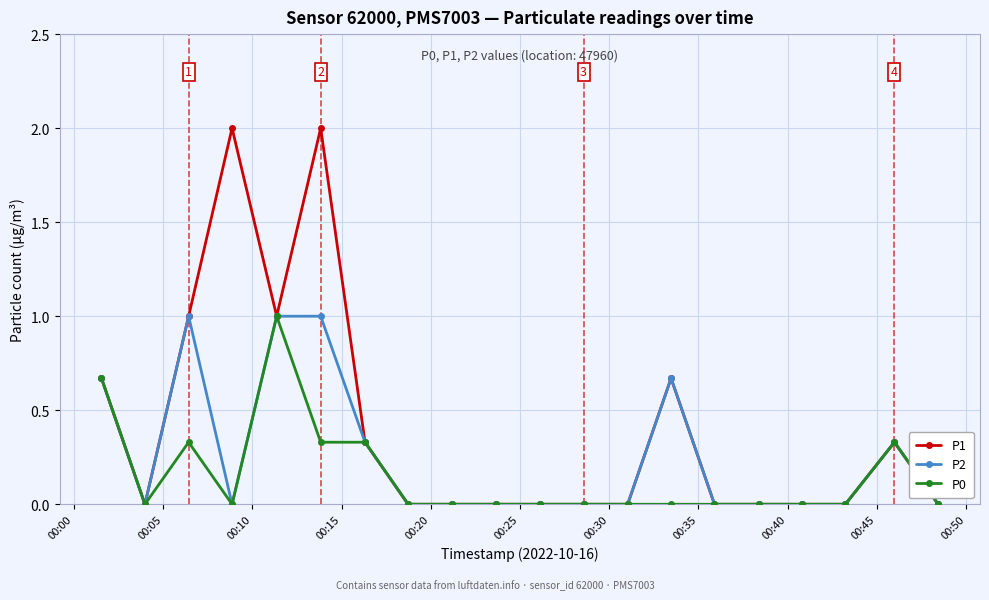

Which series has the largest range (max minus min)?

P1